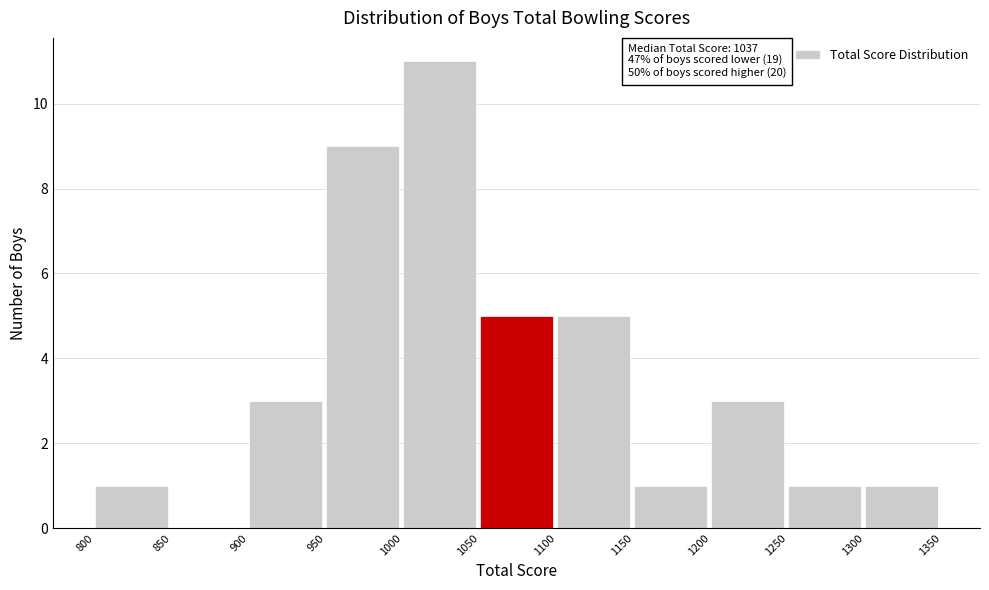

Which range on the x-axis has the tallest bar?

1000 to 1050